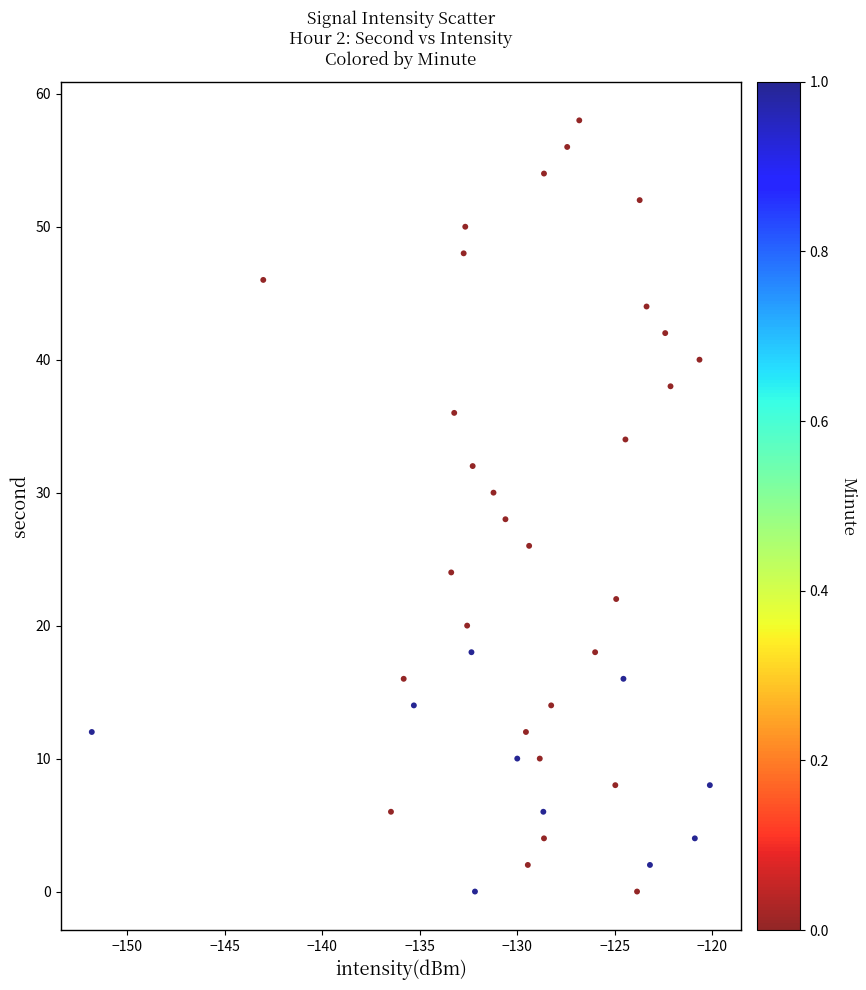

What is the range of Y values (max minus min)?

58